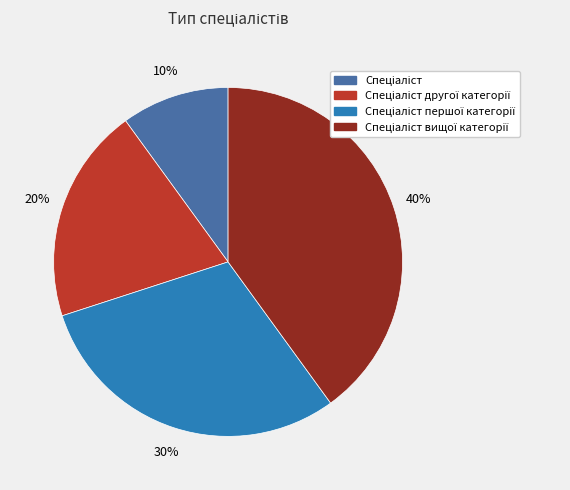

Count the number of slices in the pie.

4